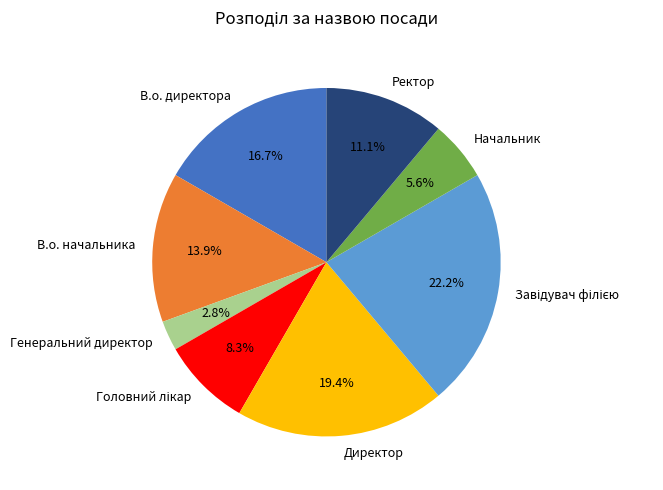

To the nearest percent, what portion does Генеральний директор represent?

3%